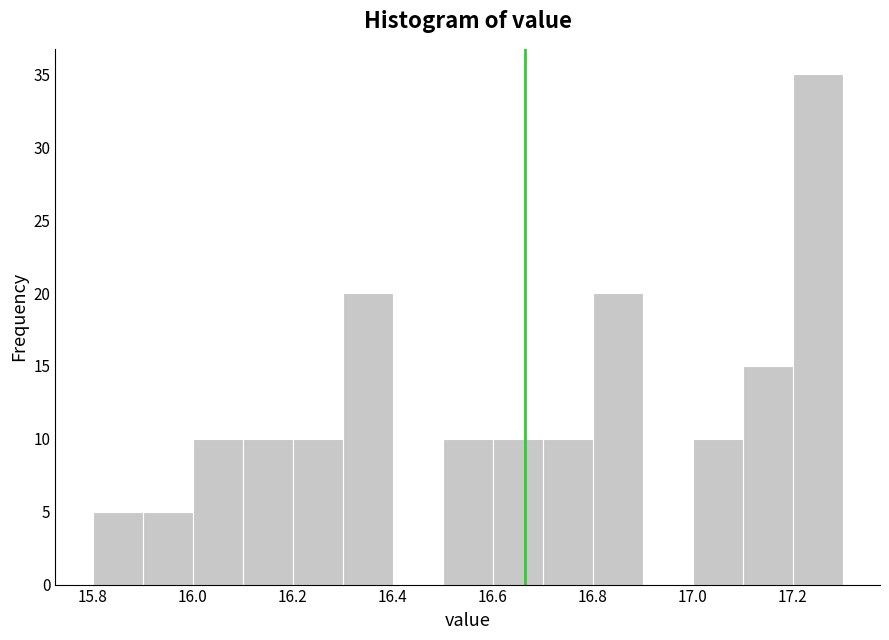

Over which range of the x-axis is the bar tallest?

17.2 to 17.3